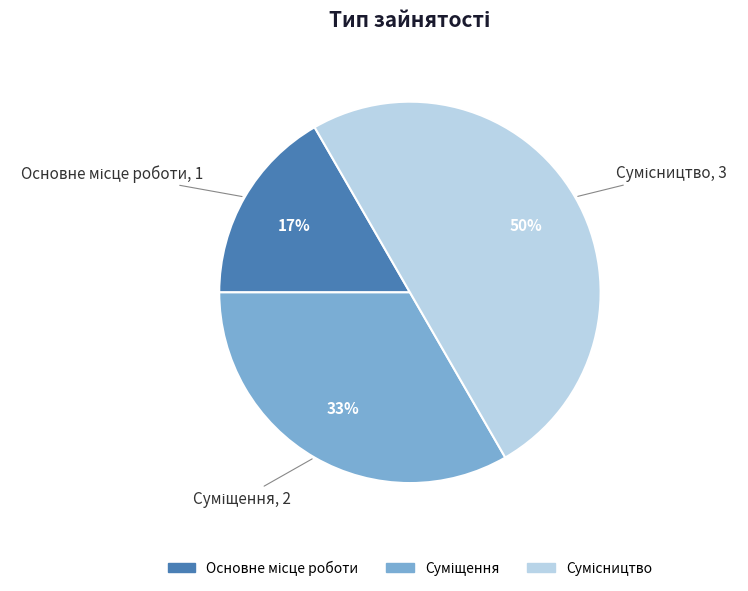

To the nearest percent, what is the average slice percentage?

33%